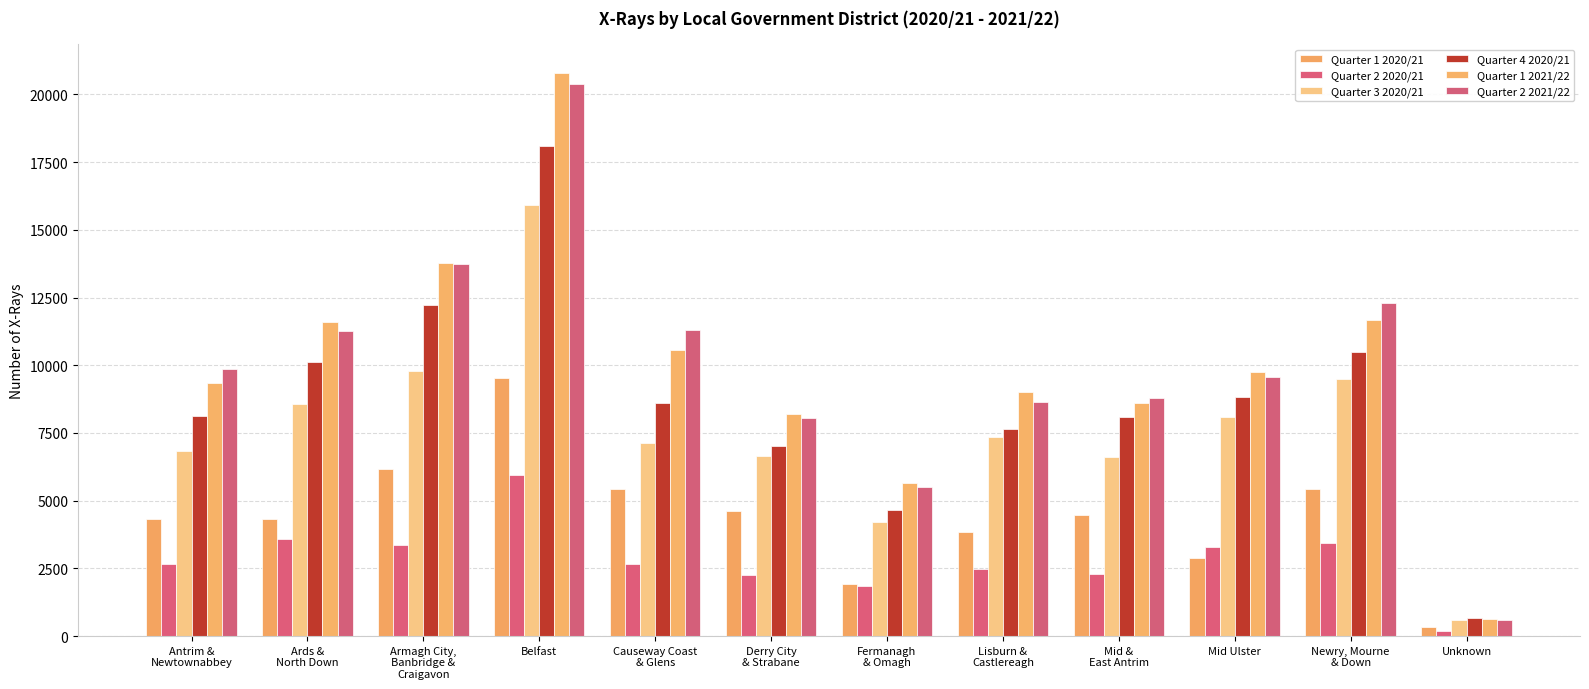

List the series in order of their peak value, lowest first.

Quarter 2 2020/21, Quarter 1 2020/21, Quarter 3 2020/21, Quarter 4 2020/21, Quarter 2 2021/22, Quarter 1 2021/22